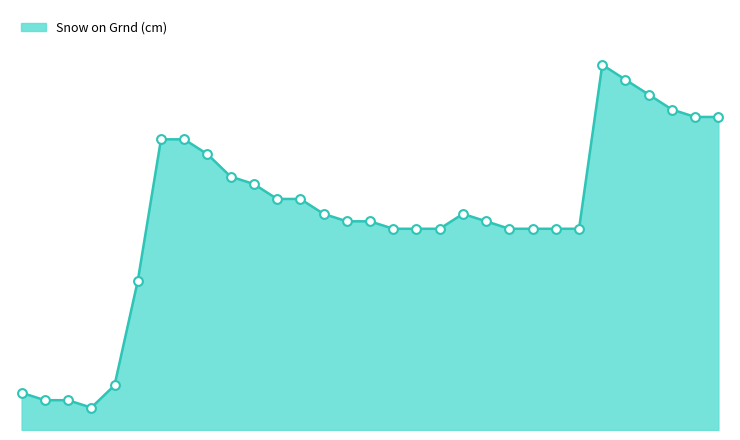

Is this an area chart (filled region under the line)?

Yes